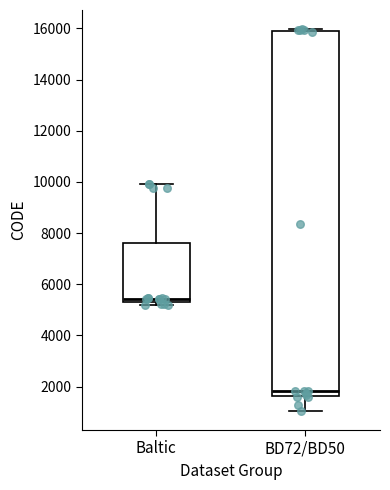

Reading left to right, read every box against the y-axis: the position of its median line, the range the box covers, and the ends of its whiskers. The values are not printed on the chart, so give them approximately, as read against the axis.

Baltic: median 5400 (just above the box's lower edge), box 5400 to 7600, whiskers 5200 to 10000
BD72/BD50: median 1800, box 1600 to 15800, whiskers 1000 to 16000